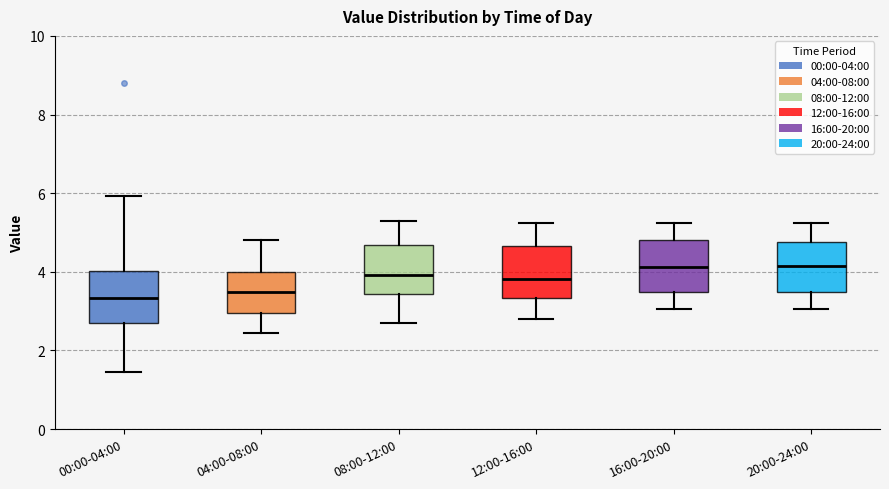

Where does the median line of the box for 16:00-20:00 sit on the y-axis? The values are not printed on the chart, so give them approximately, as read against the axis.

4.2